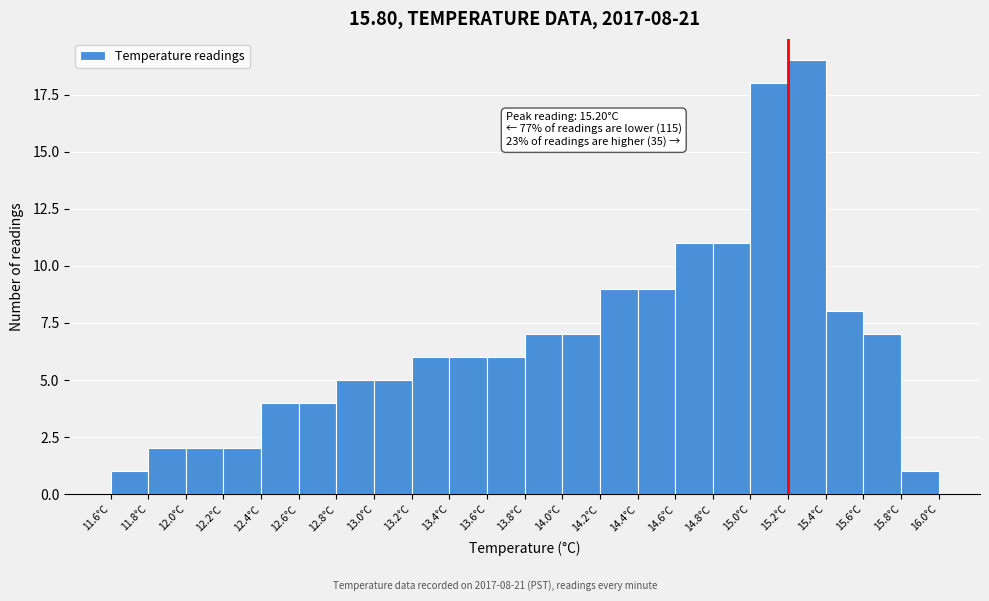

Over which range of the x-axis is the bar tallest?

15.2 to 15.4